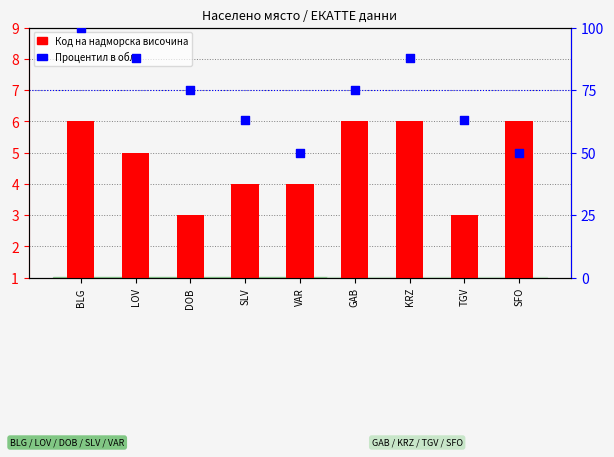

What are all the series names shown in the legend?

Код на надморска височина, Процентил в обл.